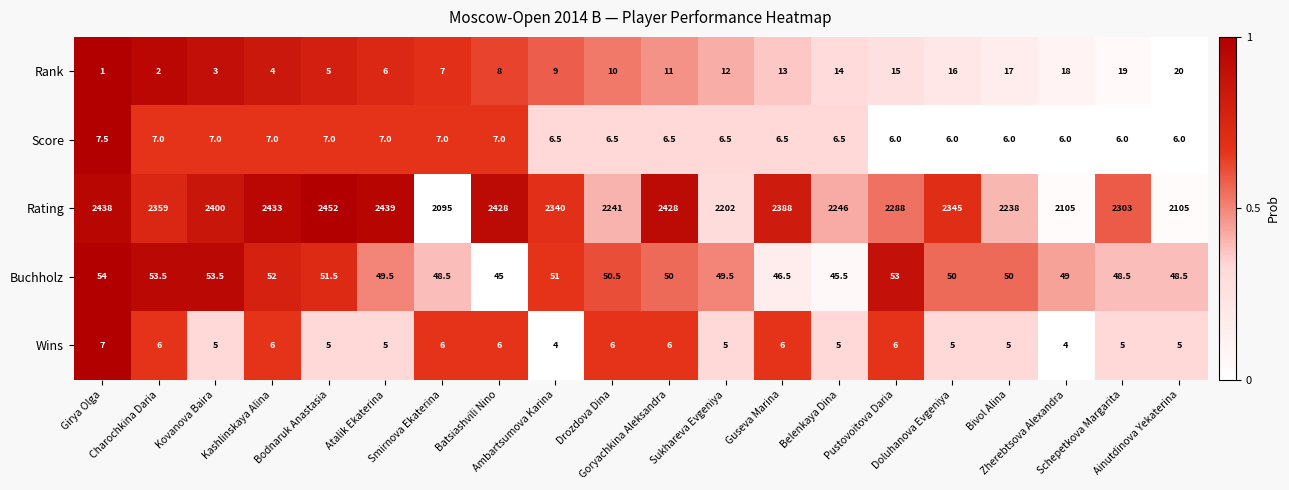

Count the Score values in the range 6 to 7.

19